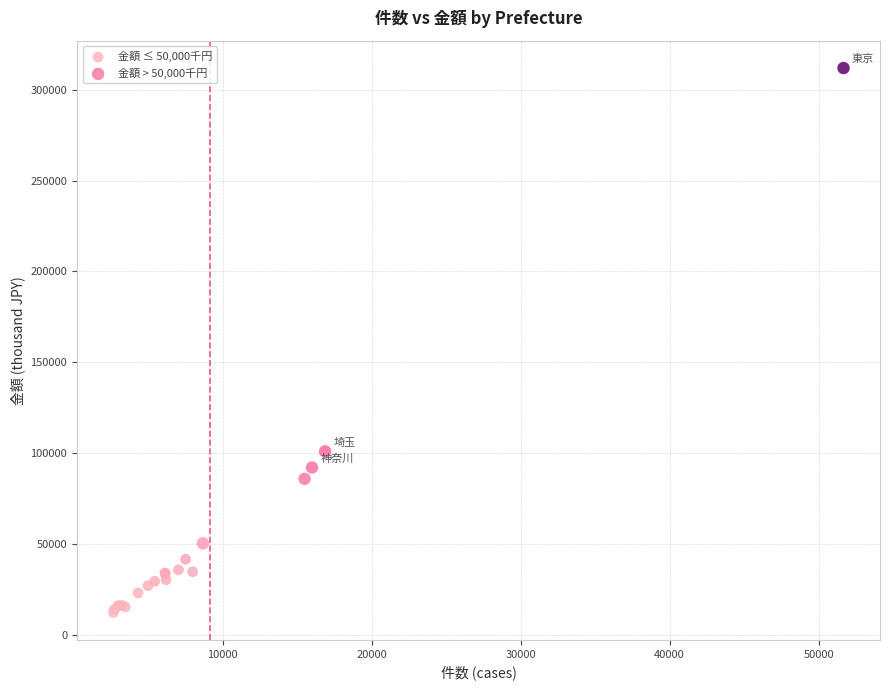

Which series reaches the minimum Y coordinate?

金額 ≤ 50,000千円